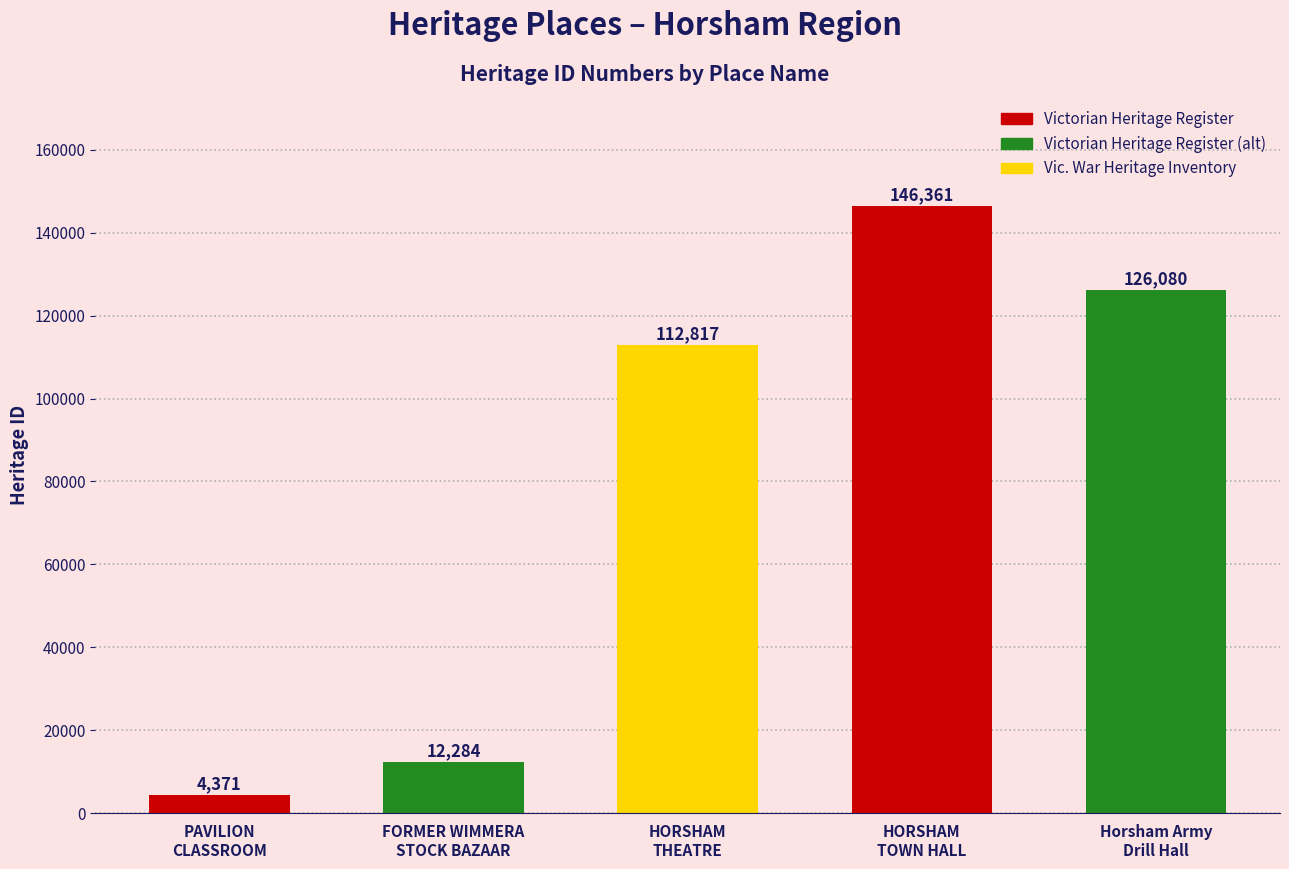

What is the difference between the second highest and minimum values?

121709